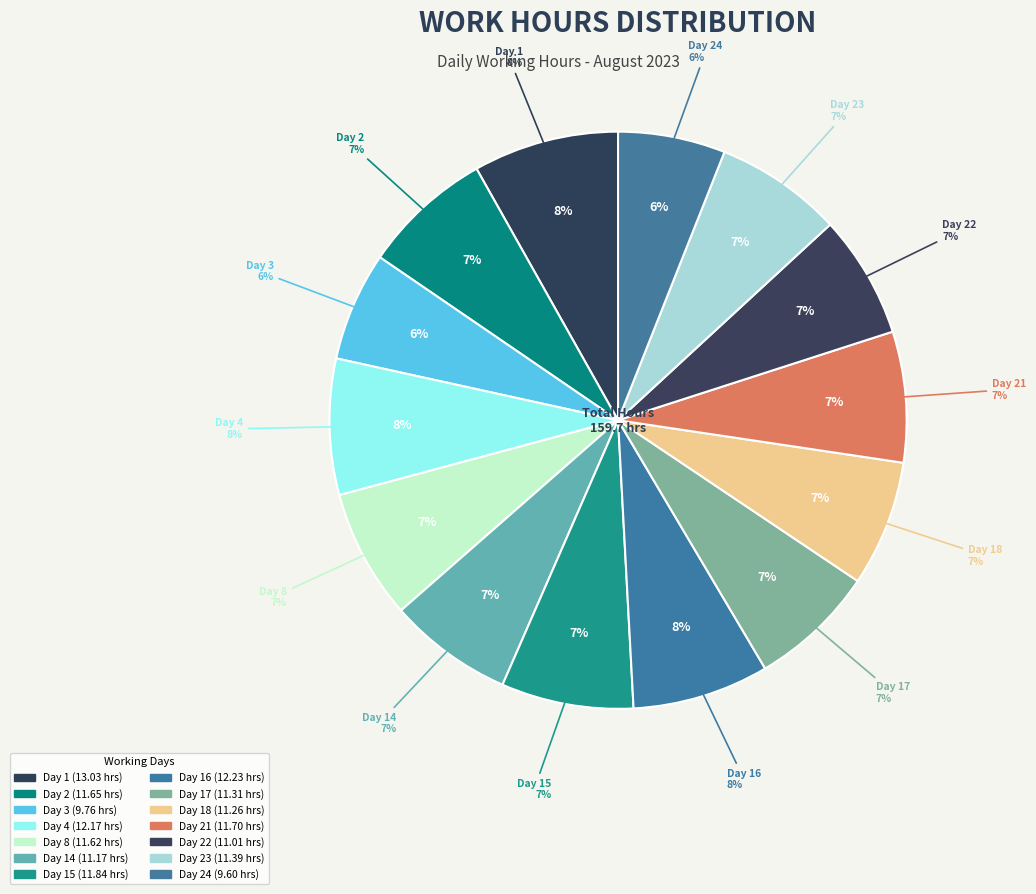

True or false: Day 8 accounts for 7% of the total.

True